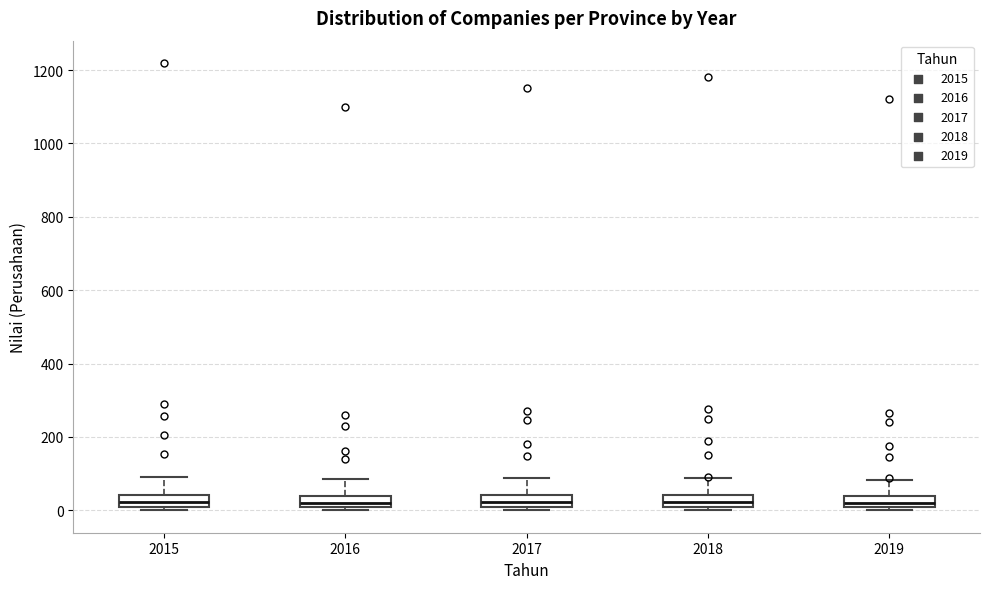

Reading left to right, transcribe this box plot: for each box, give where its median line is, the range the box spans, and where its two whiskers end, as read against the y-axis. The values are not printed on the chart, so give them approximately, as read against the axis.

2015: median 20, box 0 to 40, whiskers 0 (just below the box's lower edge) to 100
2016: median 20, box 0 to 40, whiskers 0 (just below the box's lower edge) to 80
2017: median 20, box 0 to 40, whiskers 0 (just below the box's lower edge) to 80
2018: median 20, box 0 to 40, whiskers 0 (just below the box's lower edge) to 80
2019: median 20, box 0 to 40, whiskers 0 (just below the box's lower edge) to 80